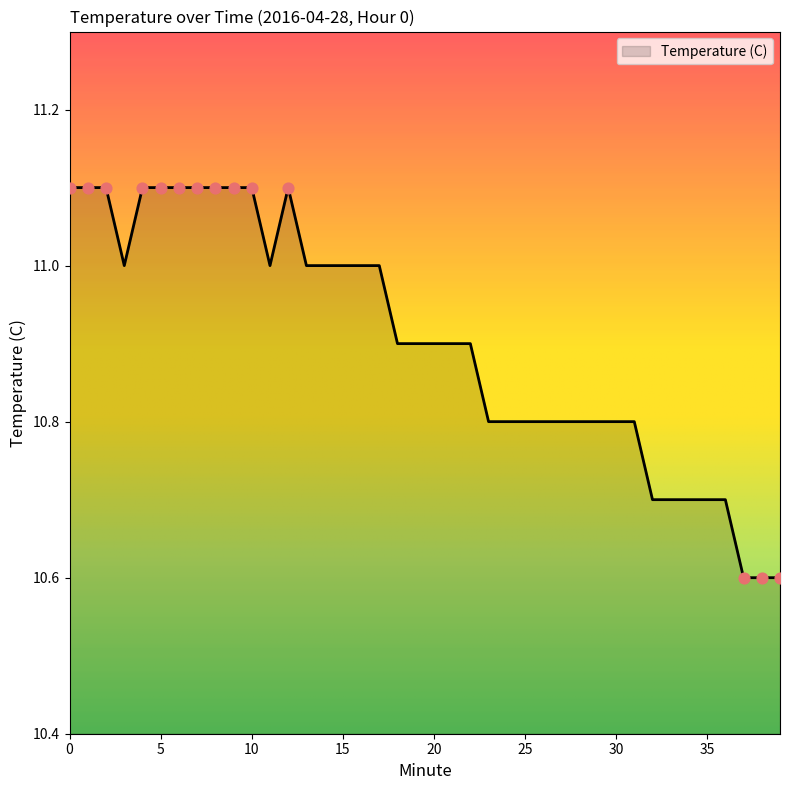

What is the difference between the maximum and minimum values?

0.5